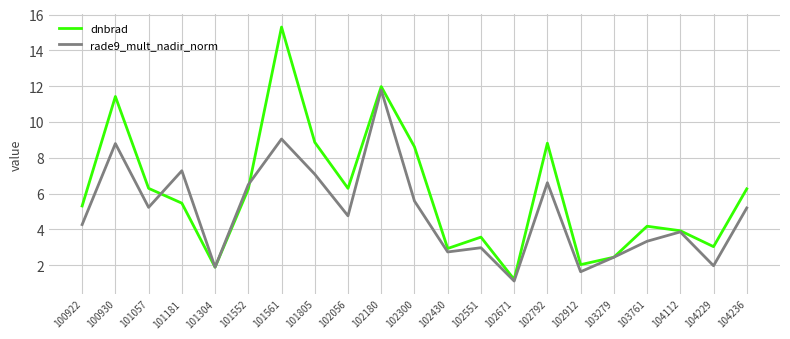

What is the approximate value of dnbrad at 102056?

6.3